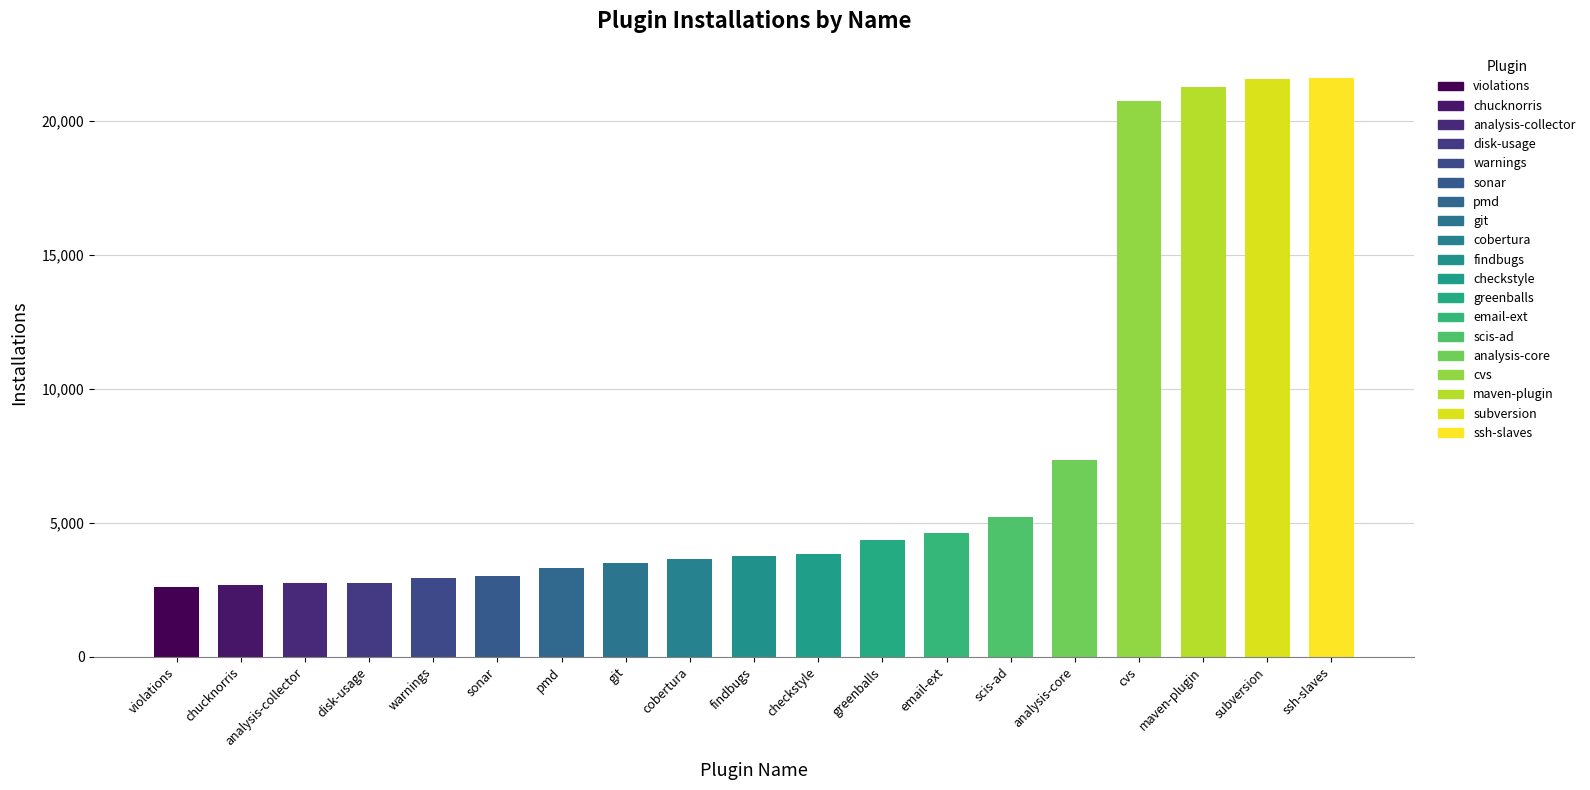

Is it true that the value at disk-usage is 2758?

True